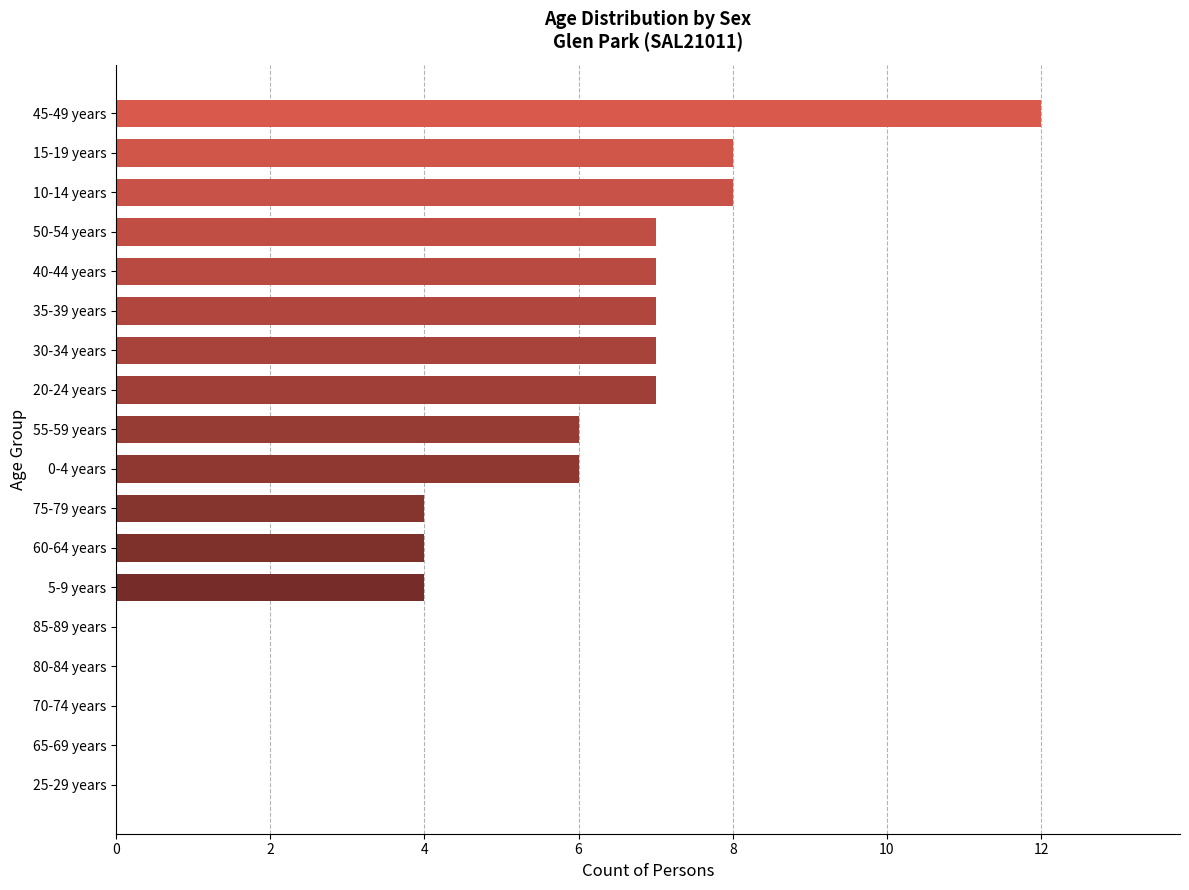

Are the bars grouped side by side (vs. stacked)?

No